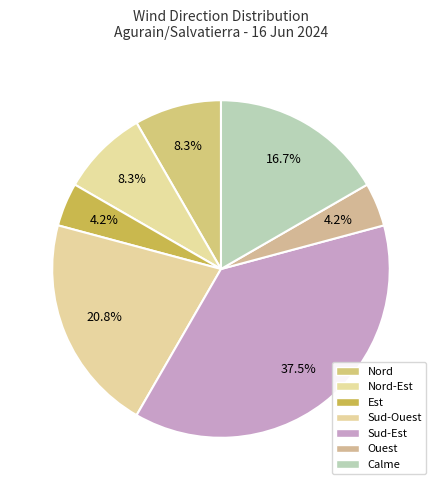

How many slices are in this pie chart?

7